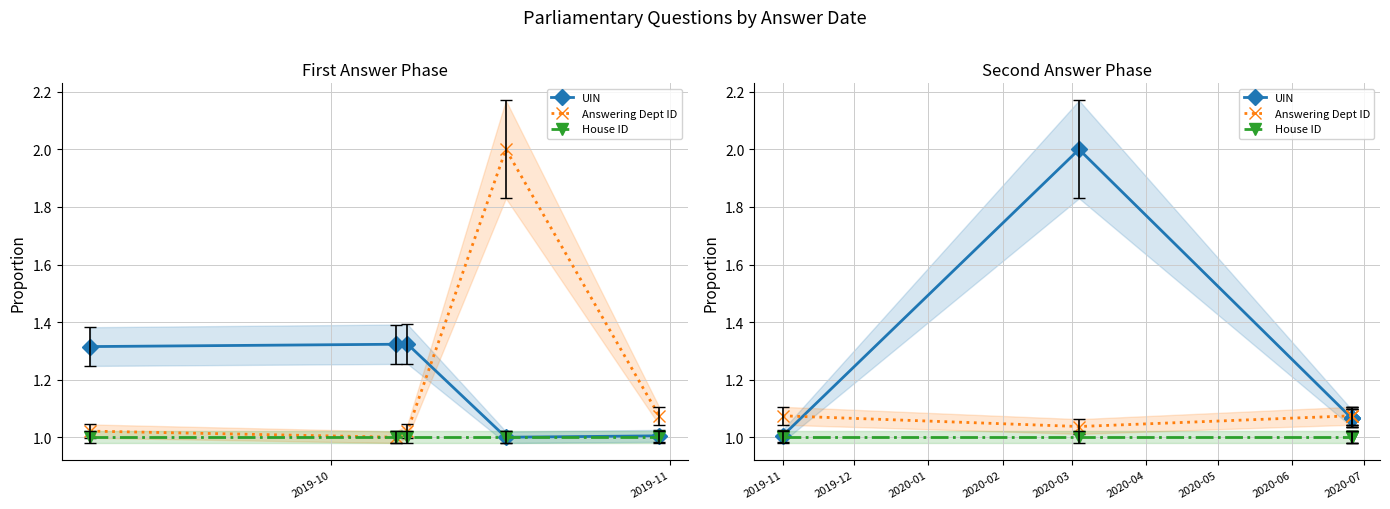

Is it true that UIN equals 3.6 at 2019-11?

False